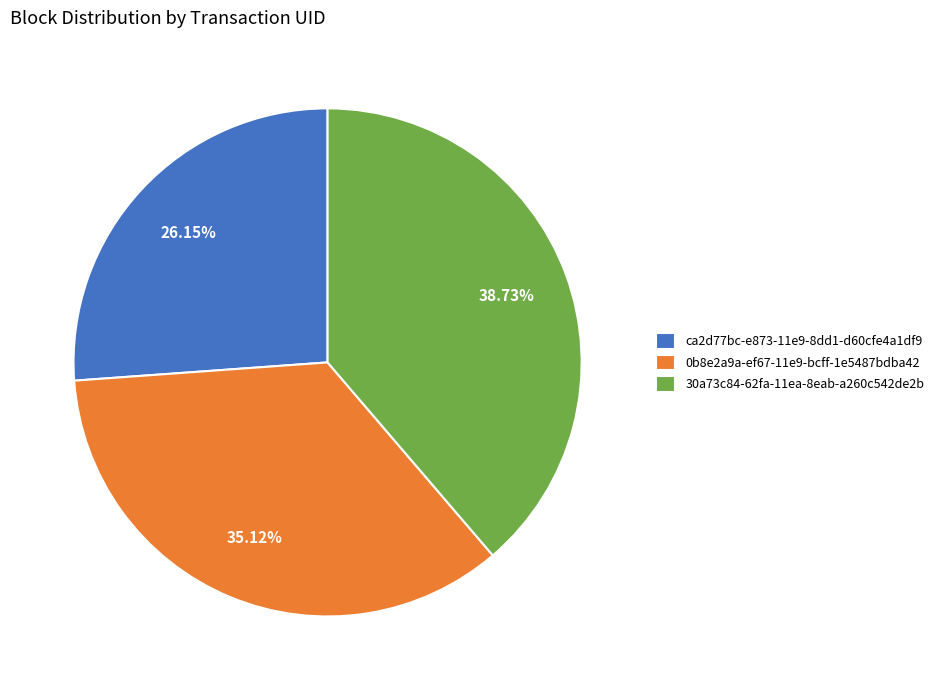

Between ca2d77bc-e873-11e9-8dd1-d60cfe4a1df9 and 0b8e2a9a-ef67-11e9-bcff-1e5487bdba42, which is larger?

0b8e2a9a-ef67-11e9-bcff-1e5487bdba42